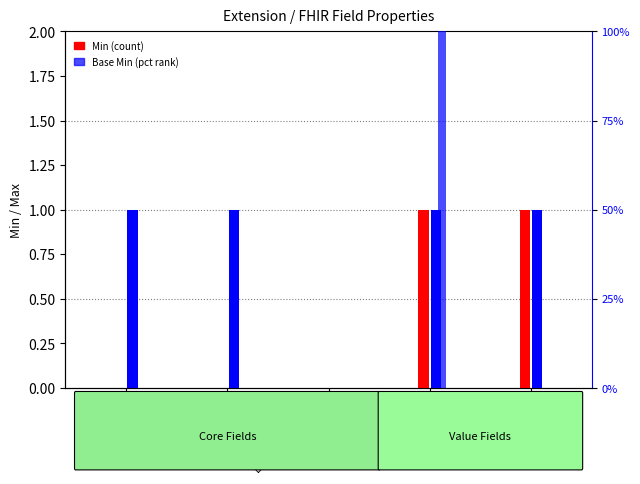

True or false: Base Min has a value of 100 at Extension.url.

True